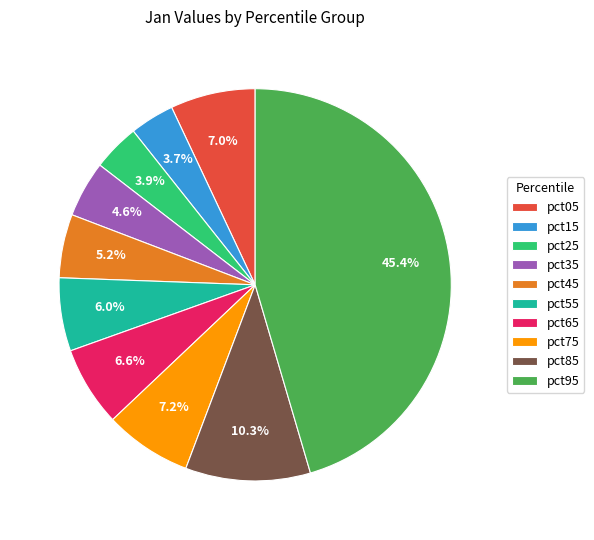

What is the total percentage of pct45 and pct05?

12.2%